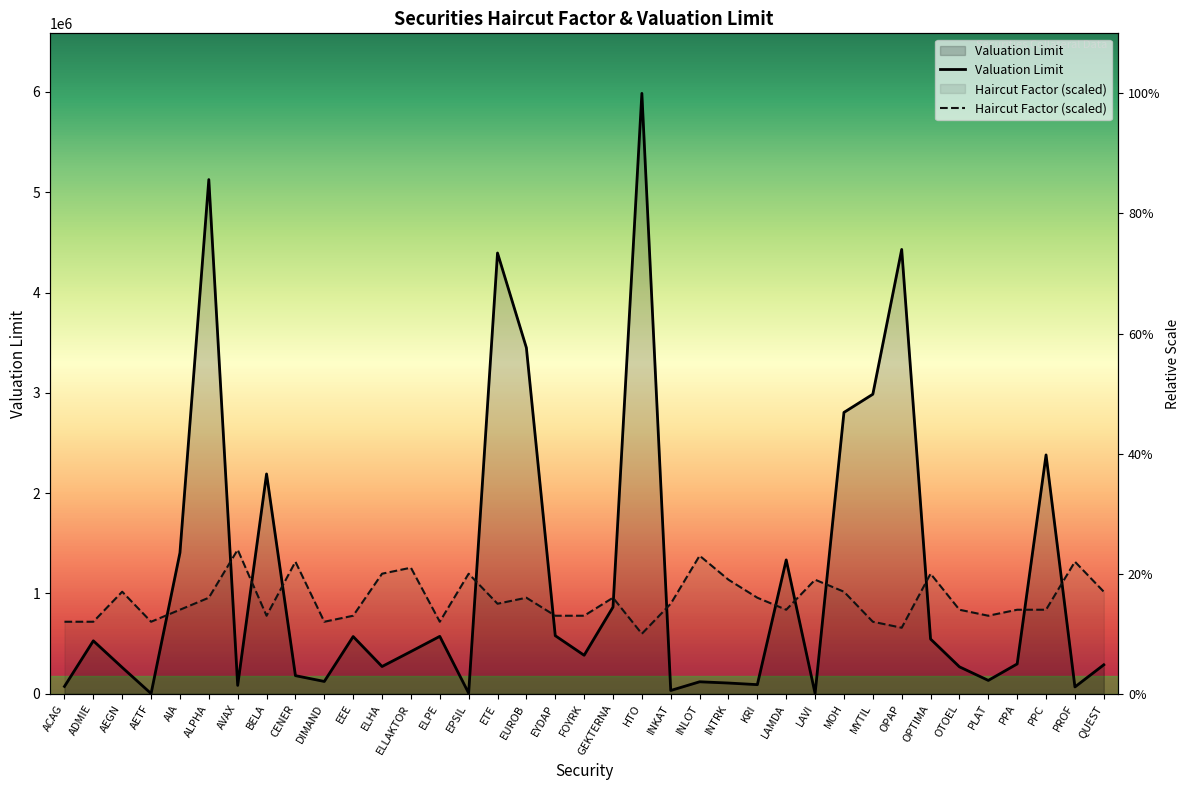

What is the label of the 24th point from the left?

INTRK